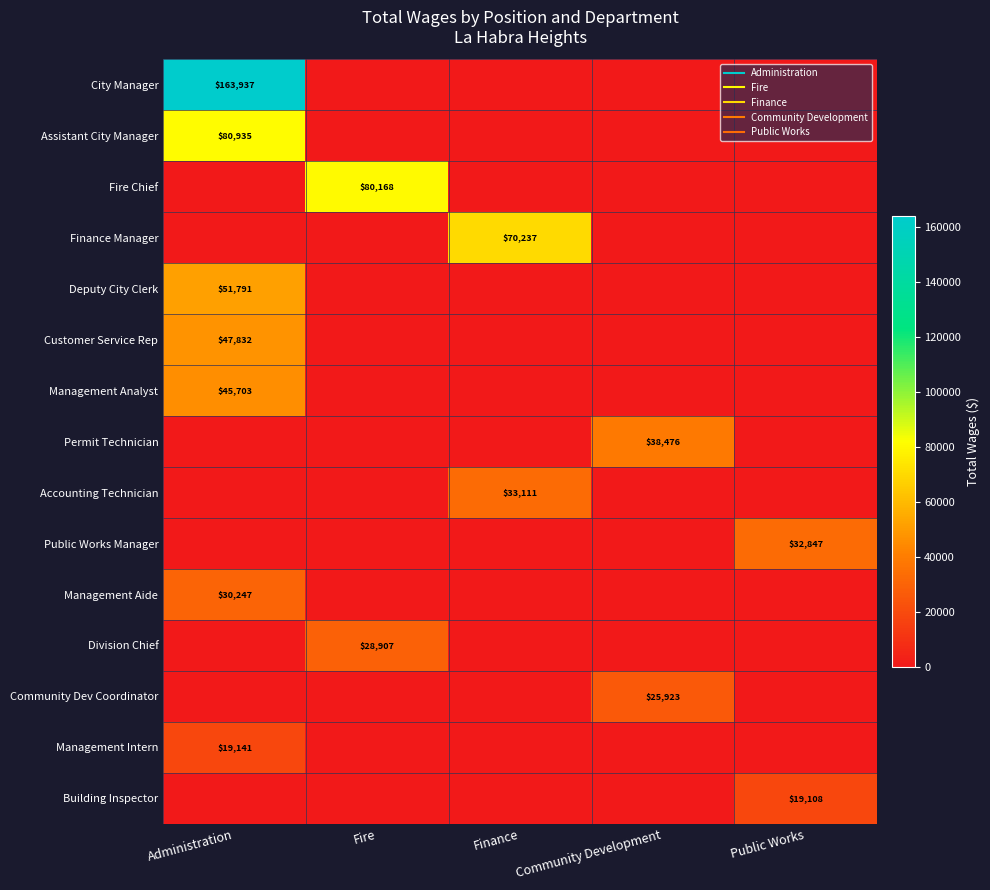

What is the difference between the maximum and minimum values in the City Manager series?

163937